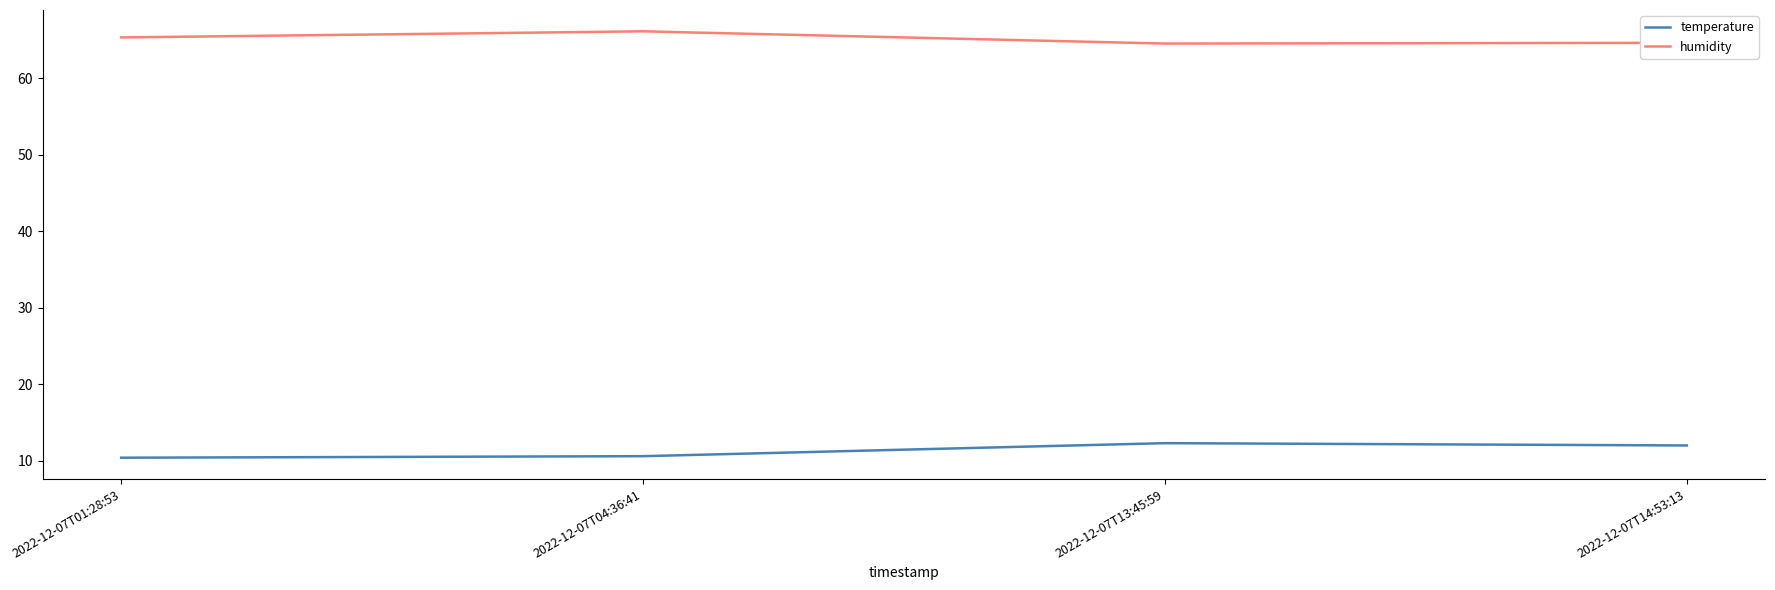

Is the value of temperature at 2022-12-07T13:45:59 greater than the value of humidity at 2022-12-07T14:53:13?

No